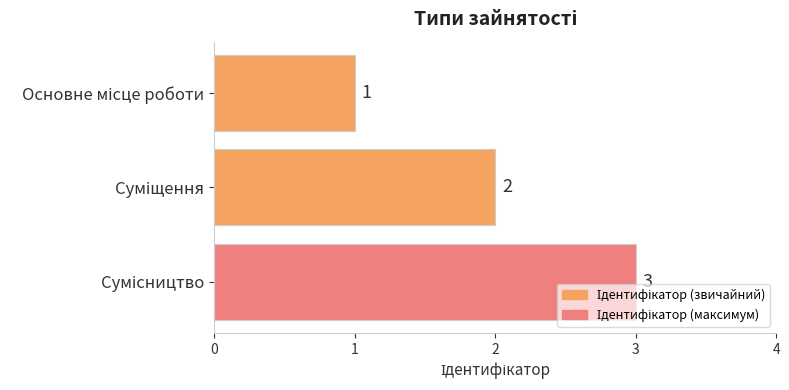

How many values are below 2?

1